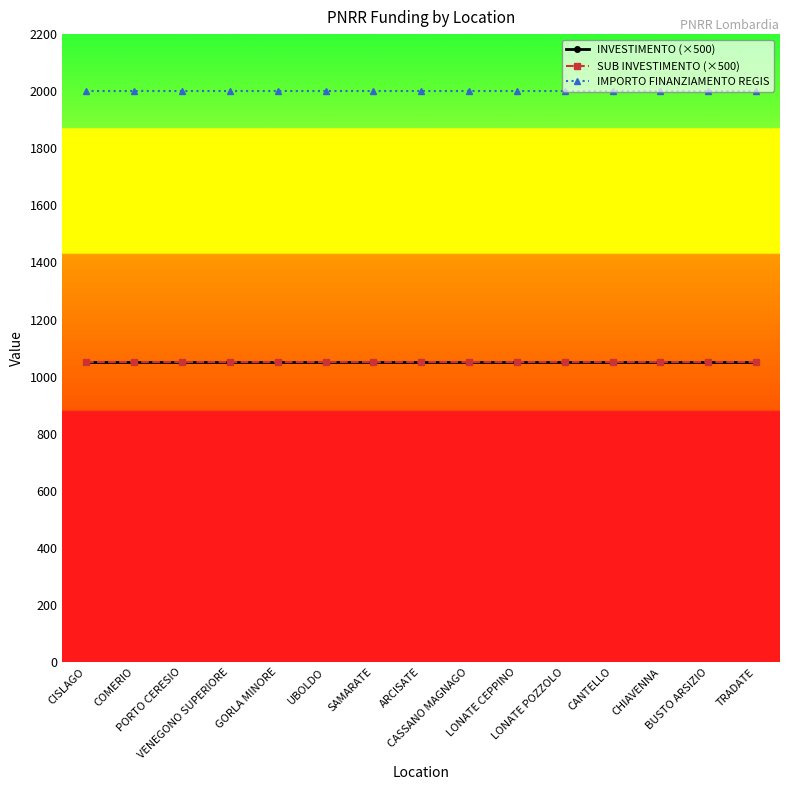

Which series has the largest range (max minus min)?

INVESTIMENTO (×500)